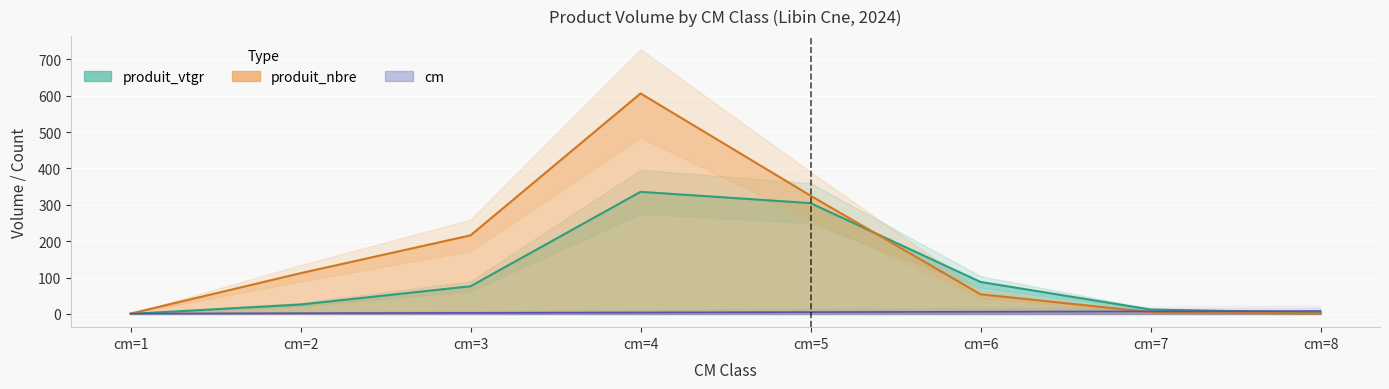

How many lines are shown in the chart?

3